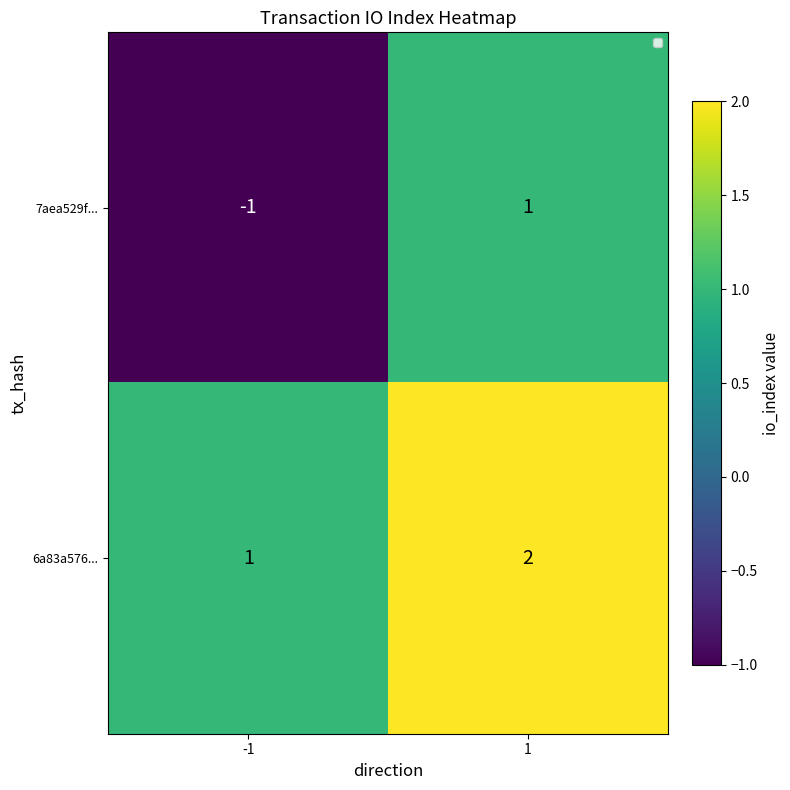

What is the difference between the 6a83a576... values at 1 and -1?

1